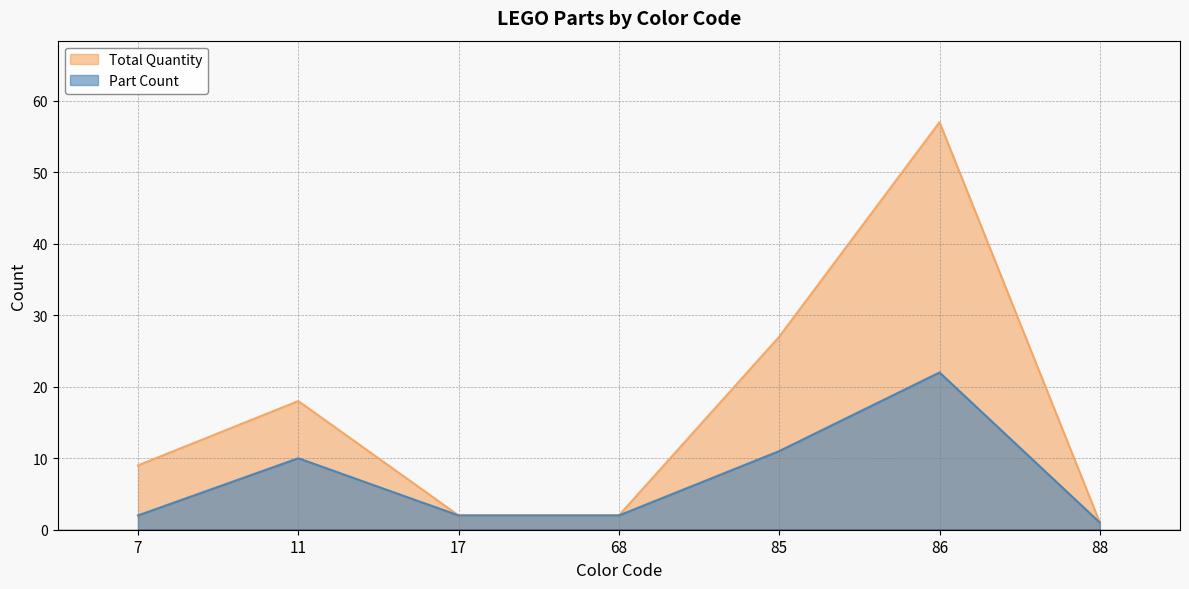

Where does the Total Quantity series first go above 9?

11